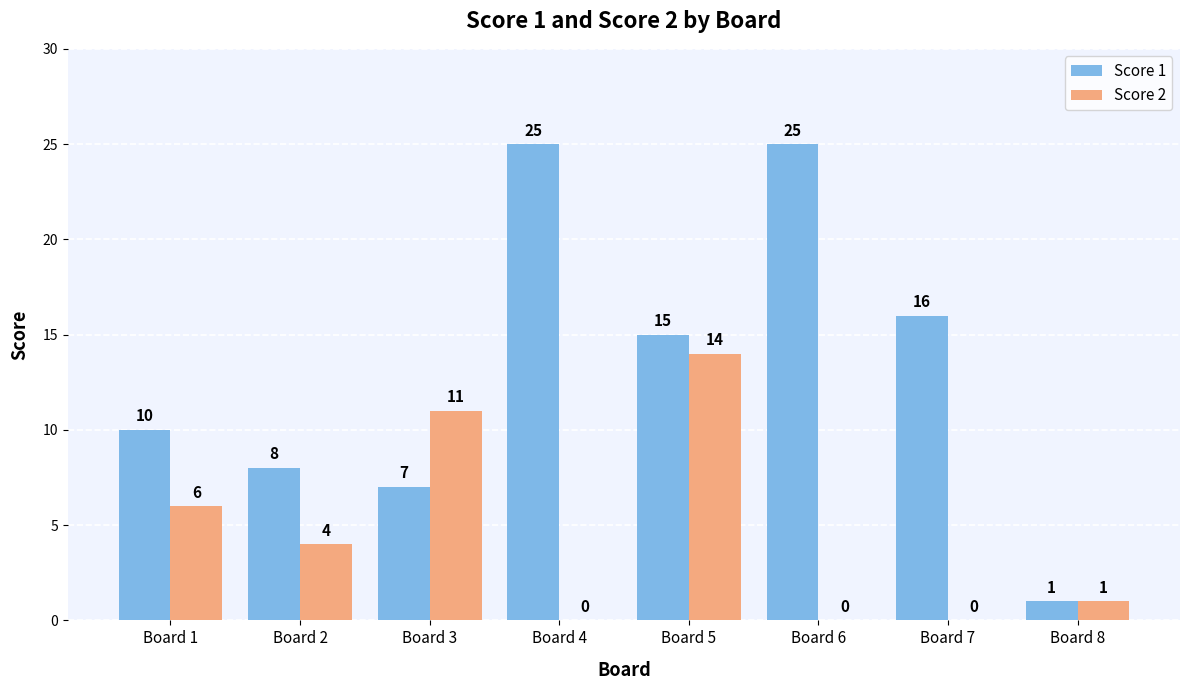

At which label is Score 1 closest to 13?

Board 5